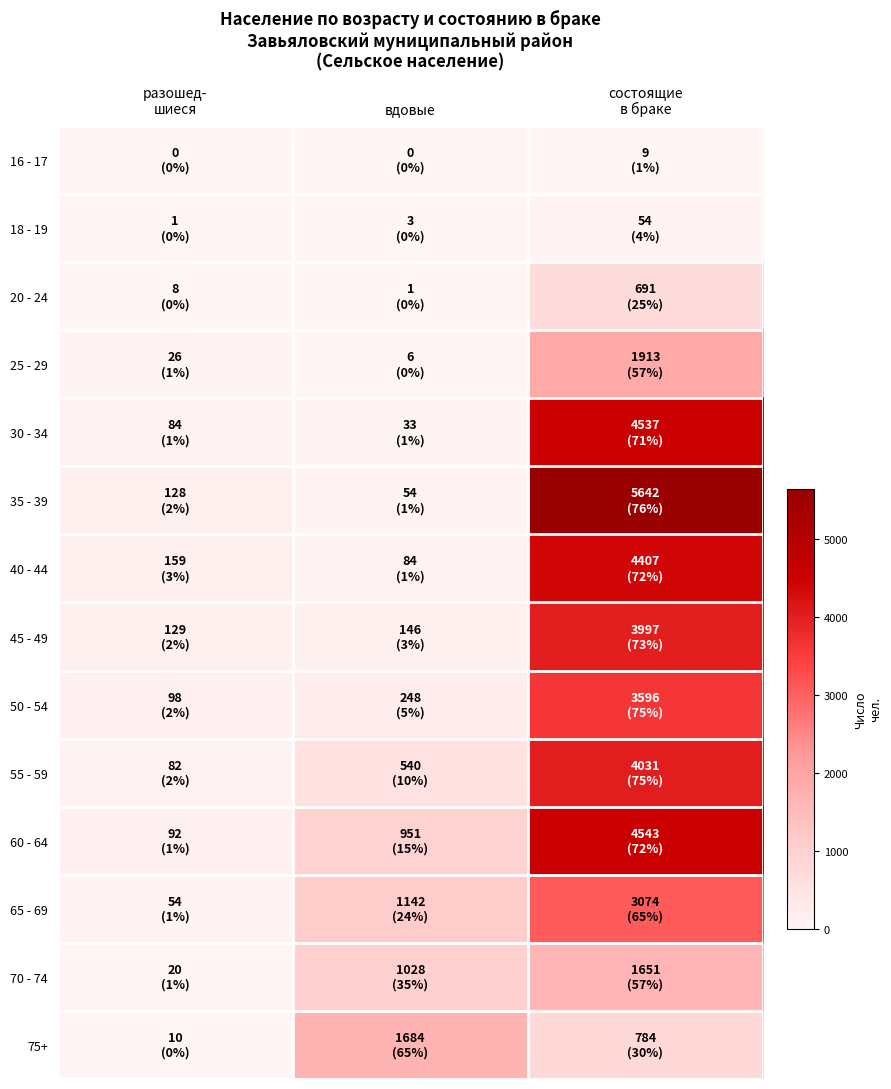

Which has a higher value, состоящие
в браке or вдовые?

состоящие
в браке